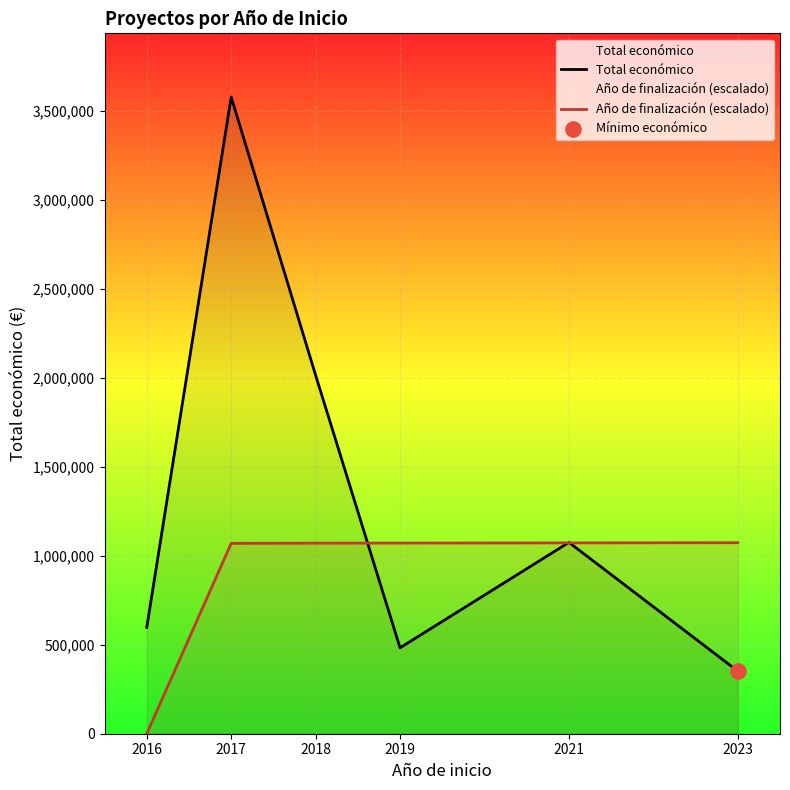

Which series has the widest spread of Y values?

Total económico